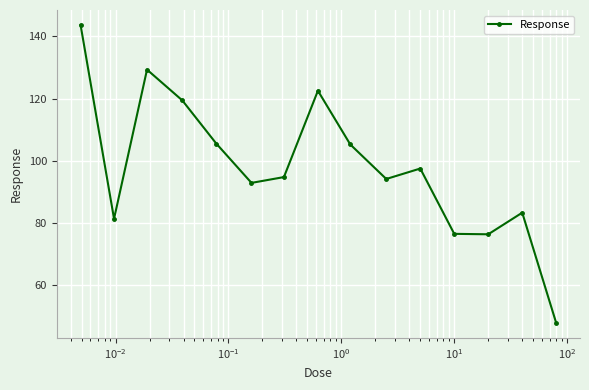

What is the value of the 1st point from the left?

143.7